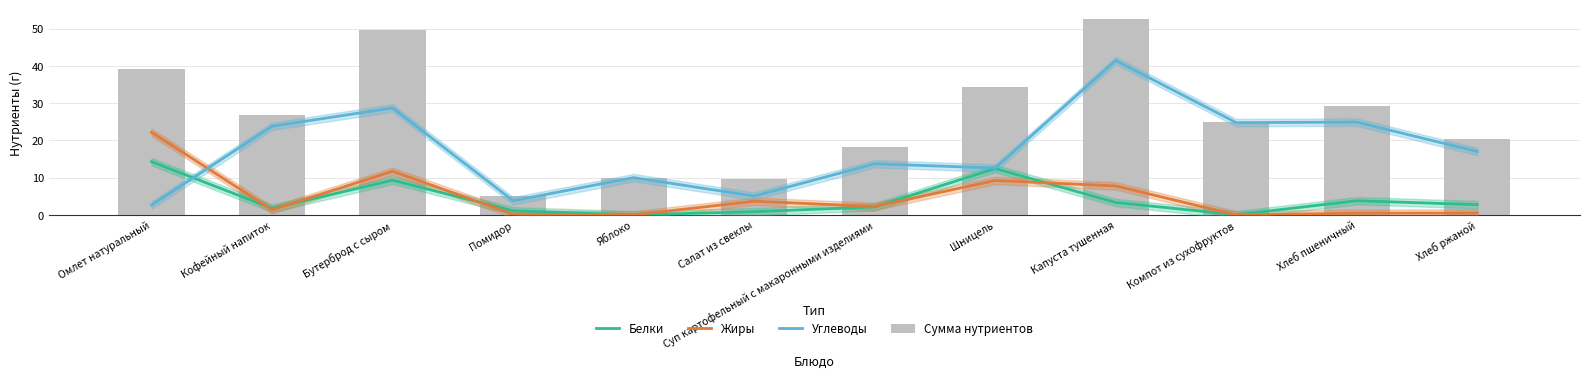

The Жиры series shows 1.7 at Салат из свеклы. True or false?

False